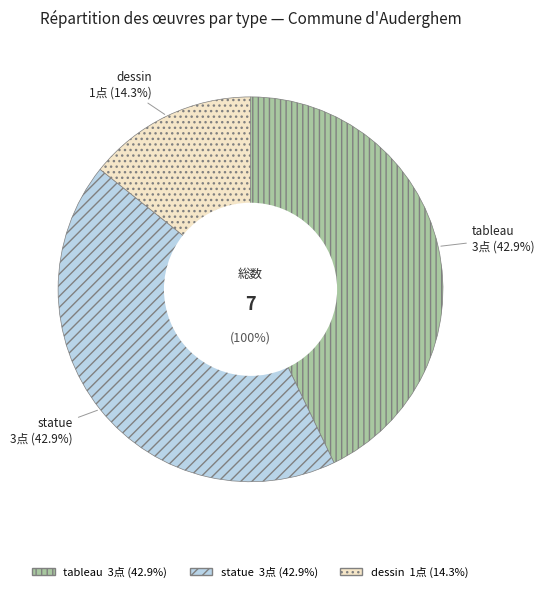

To the nearest percent, what percentage of the pie is Le modèle (dessin)?

14%